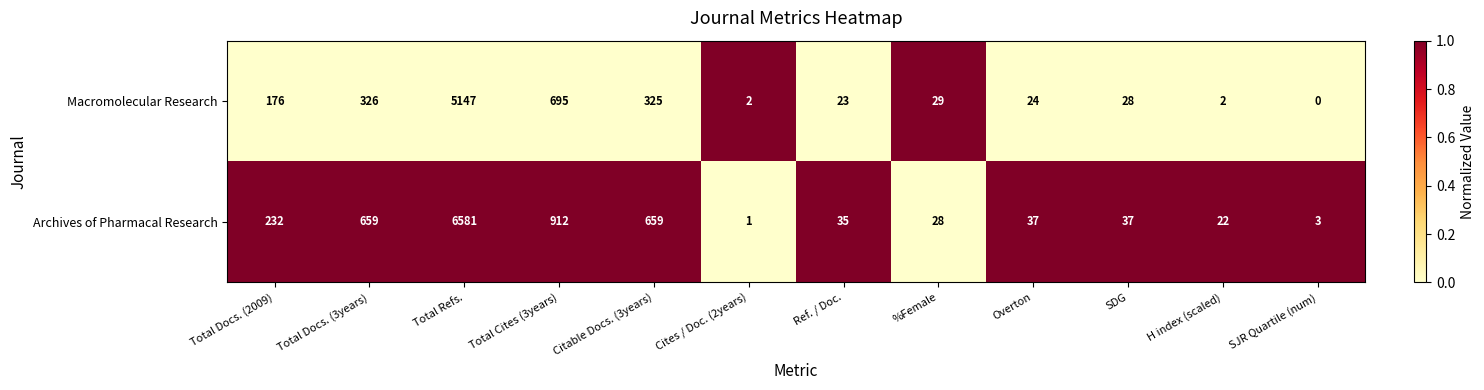

Is it true that Archives of Pharmacal Research equals 37 at Overton?

True